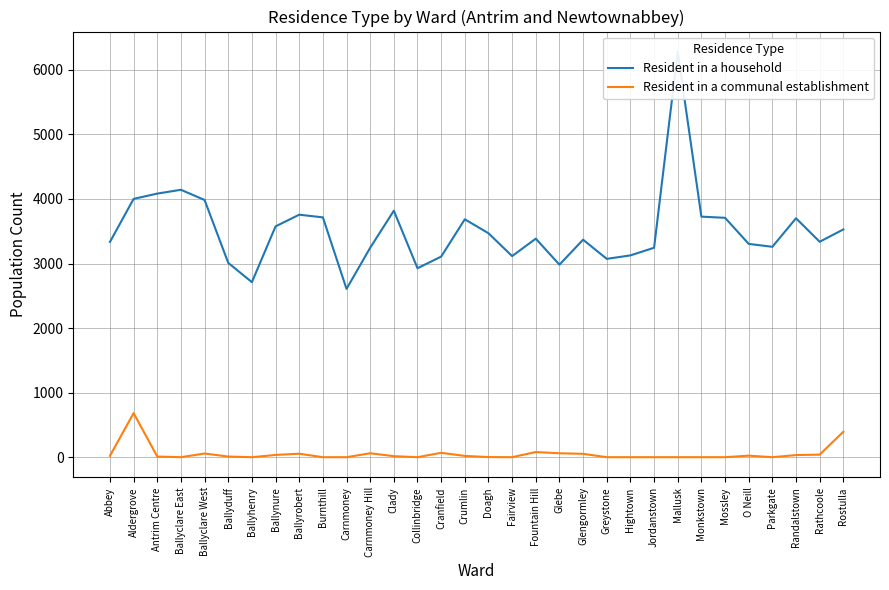

Rank the series by their average value, from highest to lowest.

Resident in a household, Resident in a communal establishment